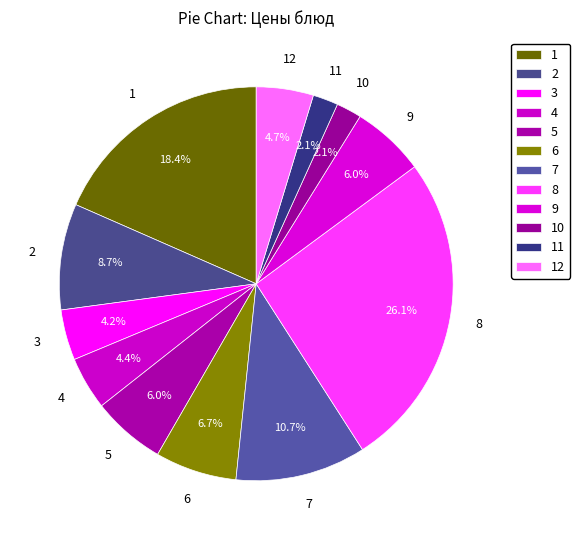

Count the number of slices in the pie.

12